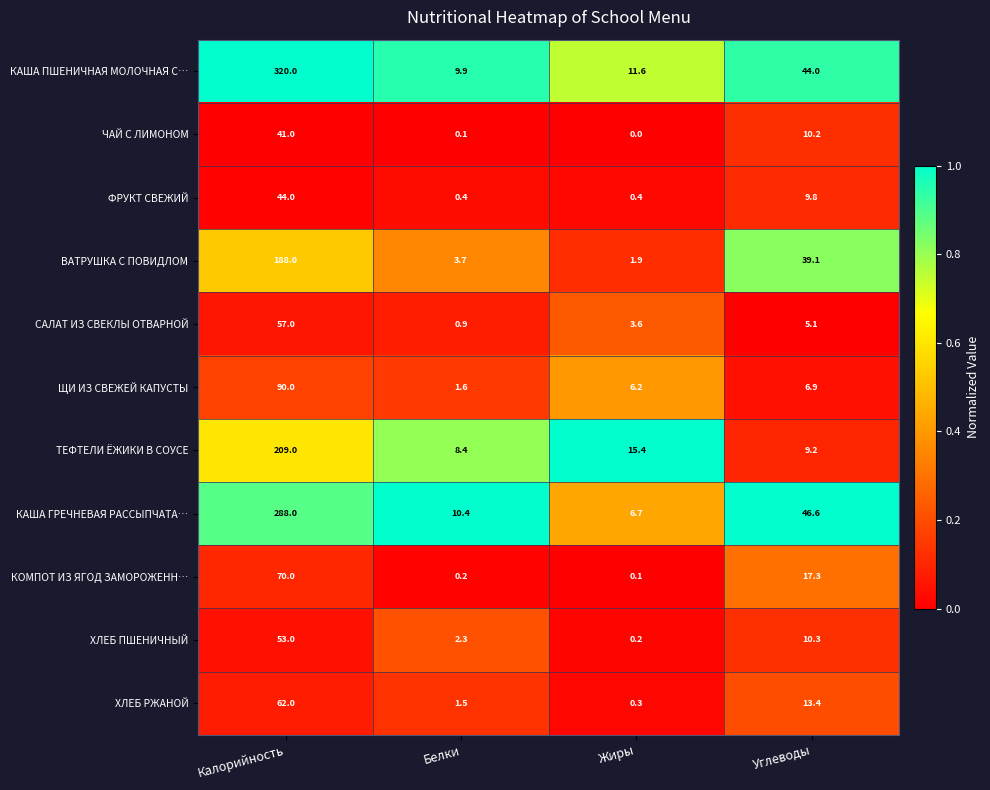

Which category has the lowest value across all series?

Жиры